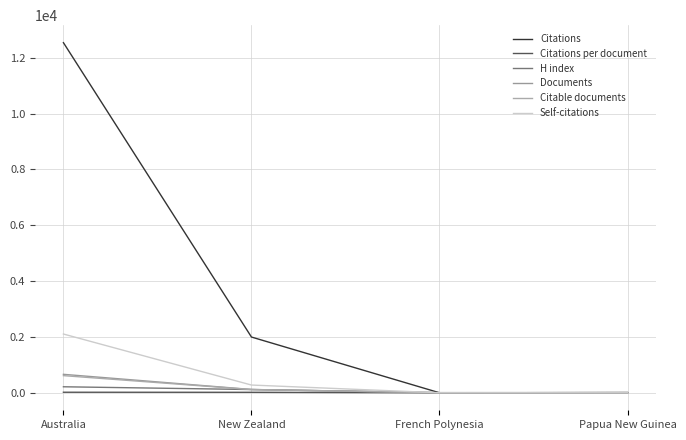

True or false: Citations per document has a value of -6.9 at French Polynesia.

False